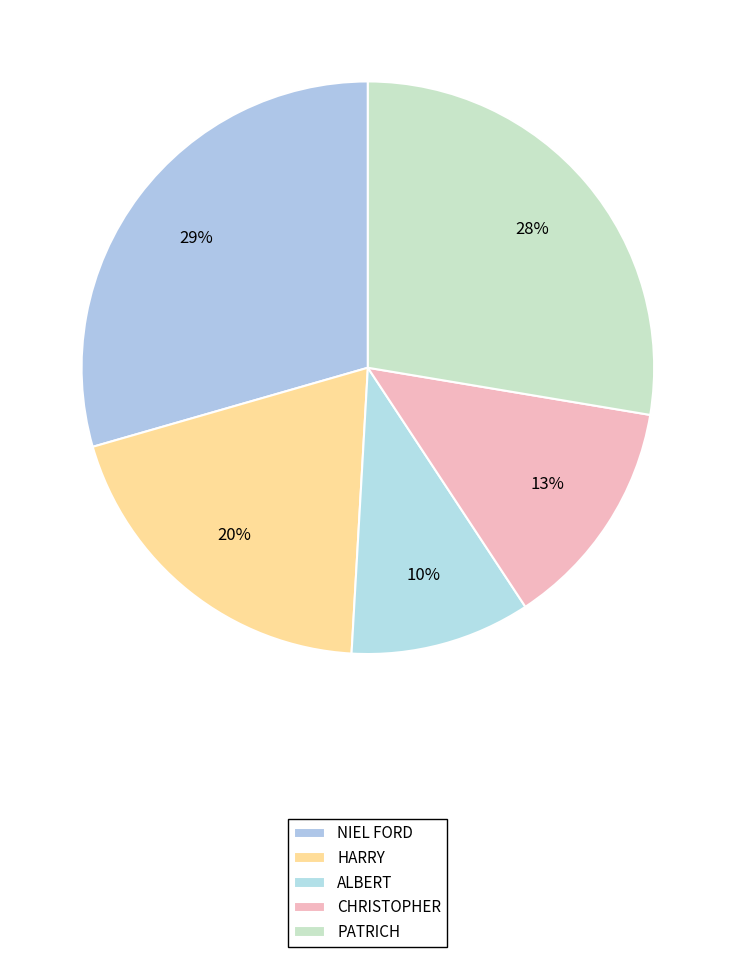

To the nearest percent, what percentage of the pie is ALBERT?

10%